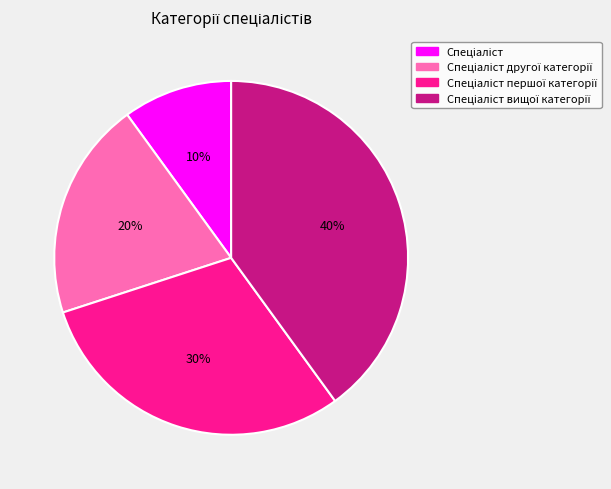

To the nearest percent, what is the average slice percentage?

25%